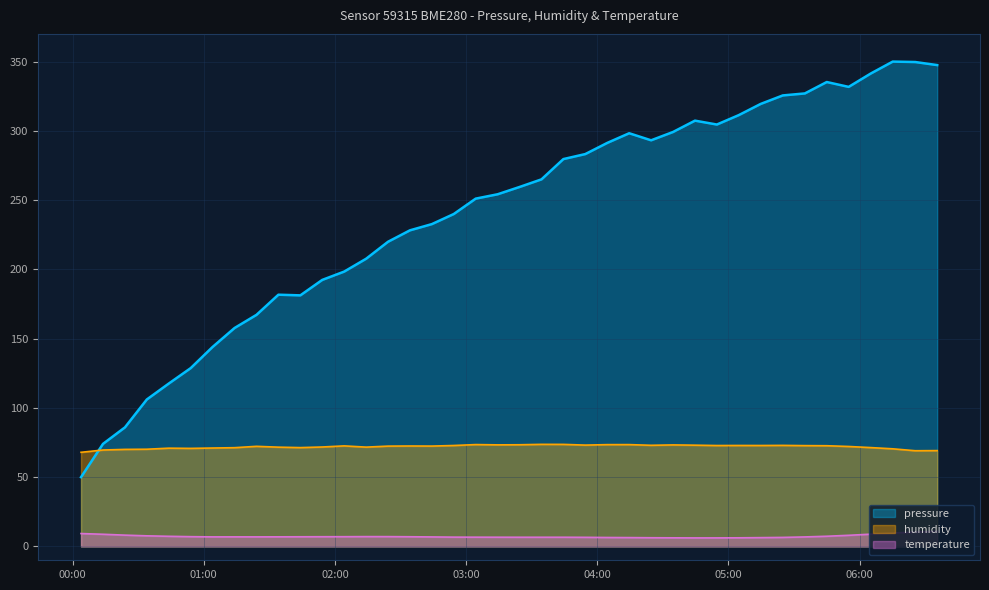

Which series has the largest total across all categories?

pressure